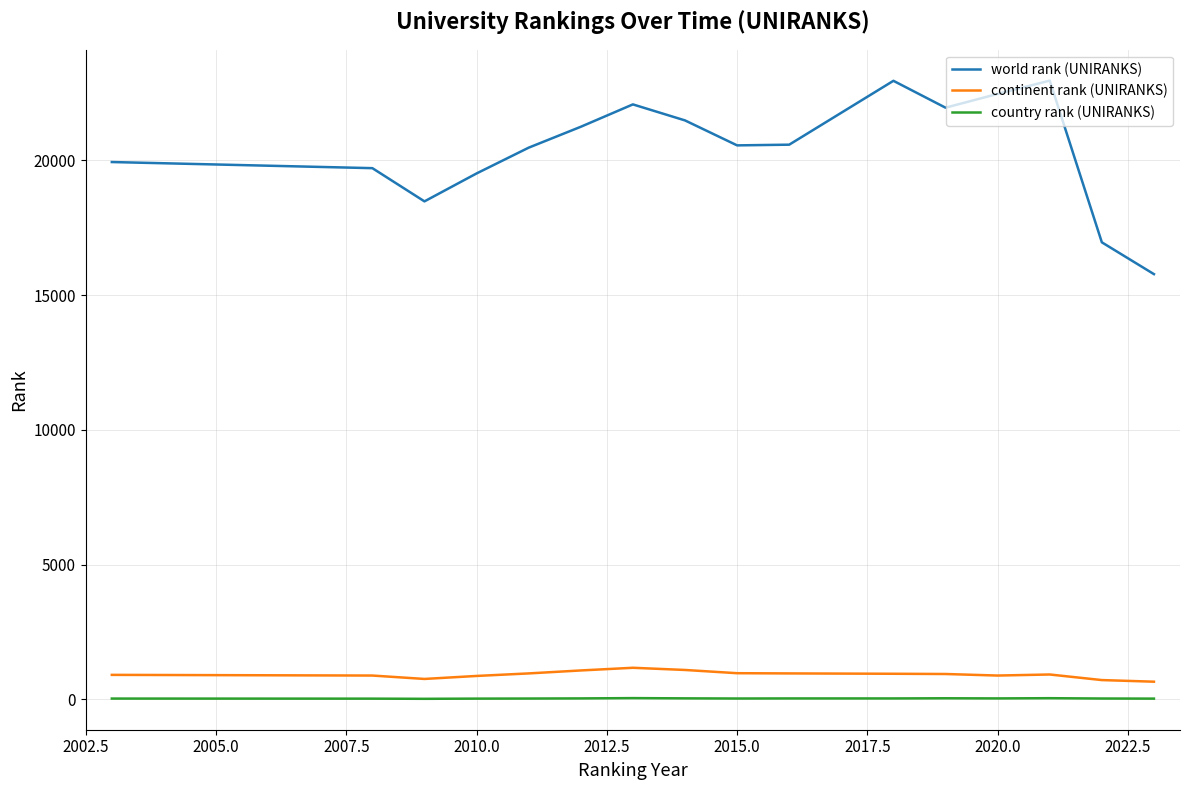

In continent rank (UNIRANKS), how many points are higher than both neighbors (excluding endpoints)?

2